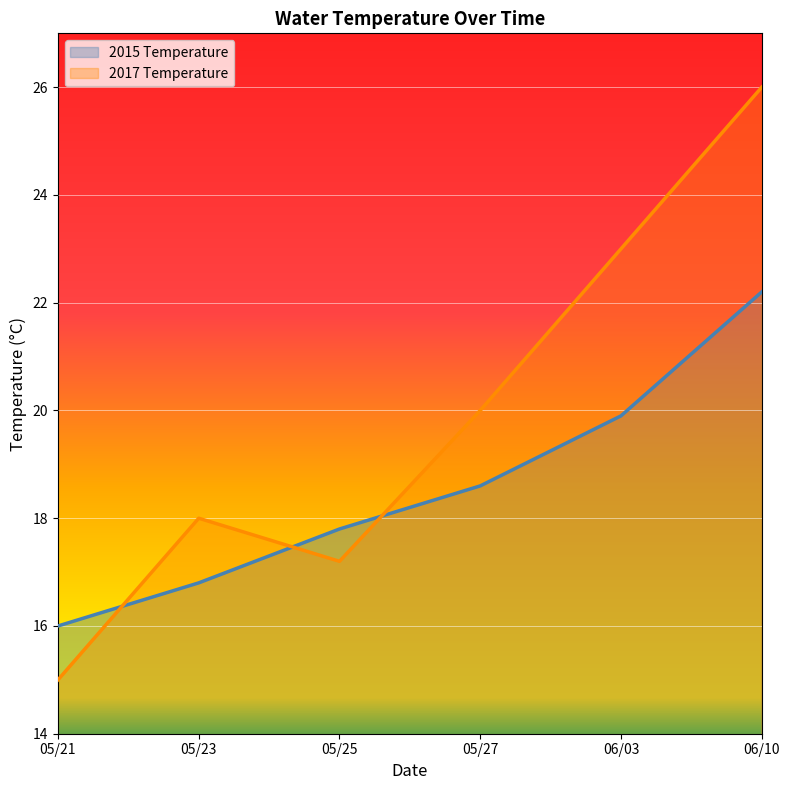

Where is the first local maximum for 2017 Temperature?

05/23